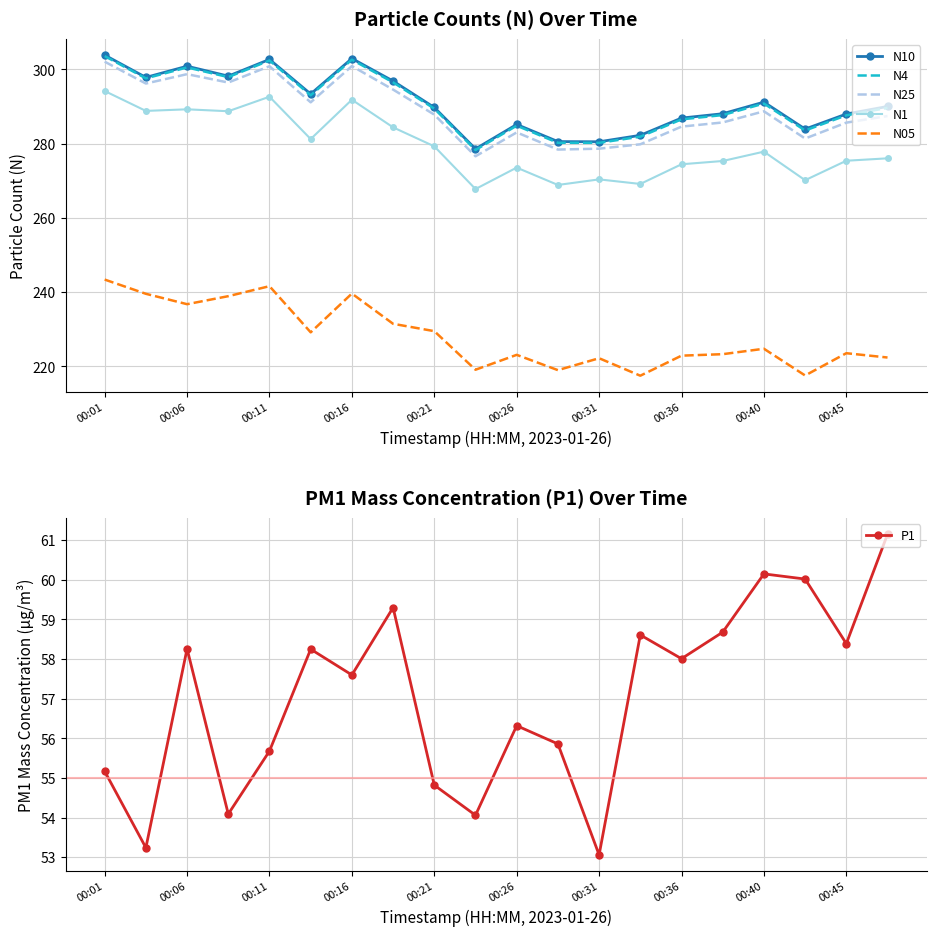

True or false: N05 and N4 cross at least once.

False